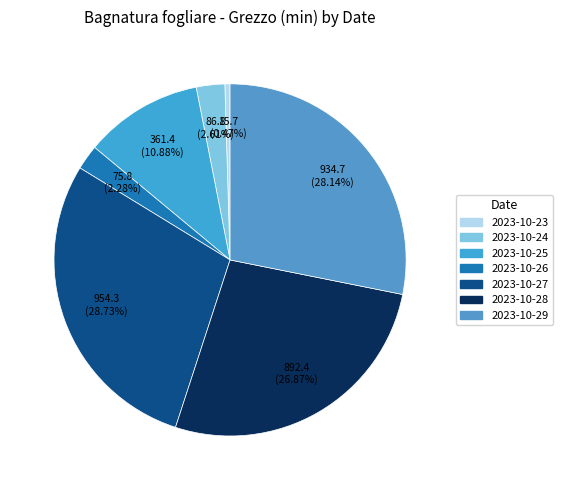

What is the largest slice in the pie chart?

2023-10-27